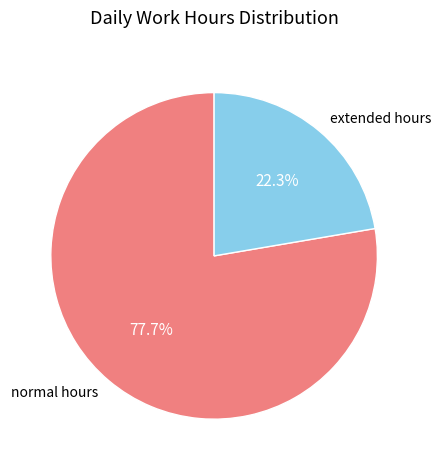

What is the majority slice?

normal hours